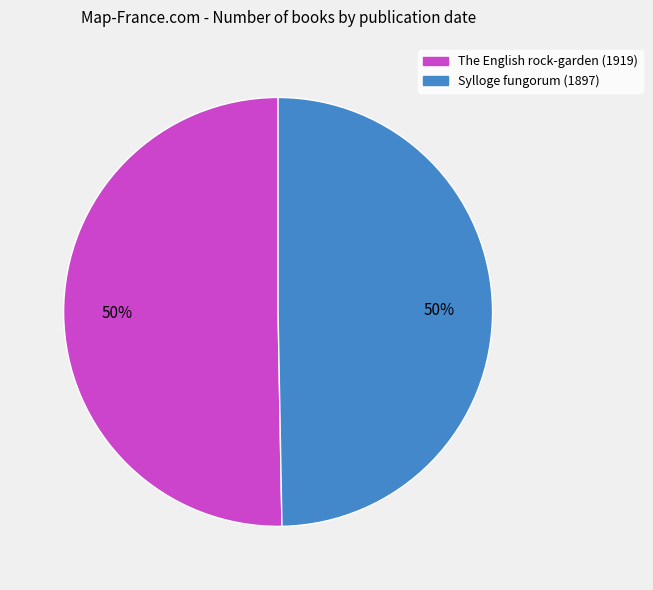

To the nearest percent, what percentage of the pie is Sylloge fungorum (1897)?

50%